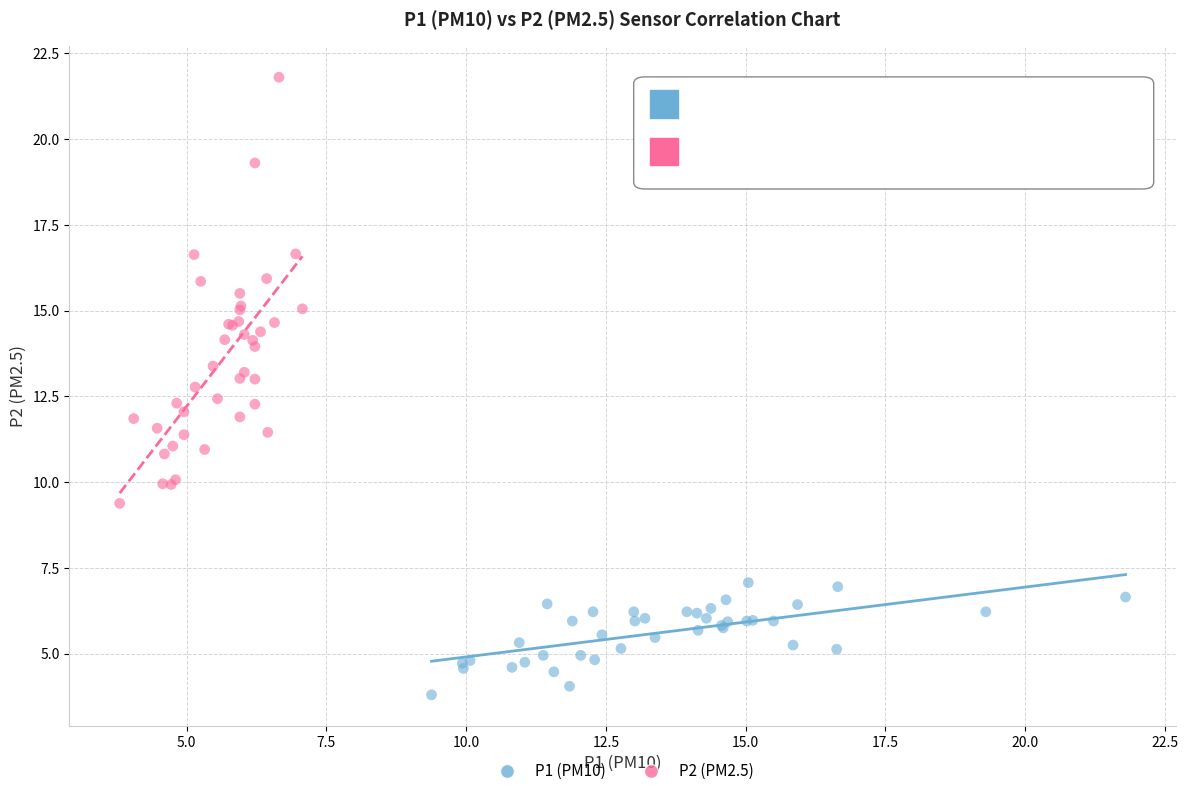

Which series reaches the minimum Y coordinate?

P1 (PM10)